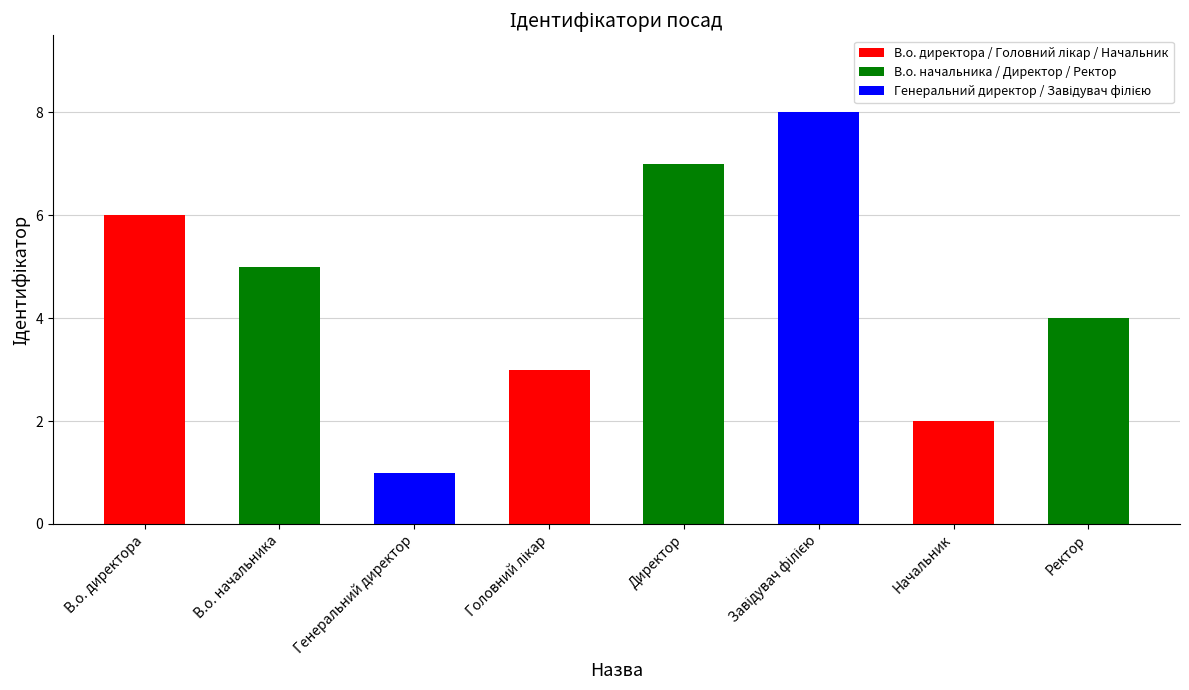

What position from the left is В.о. директора?

1